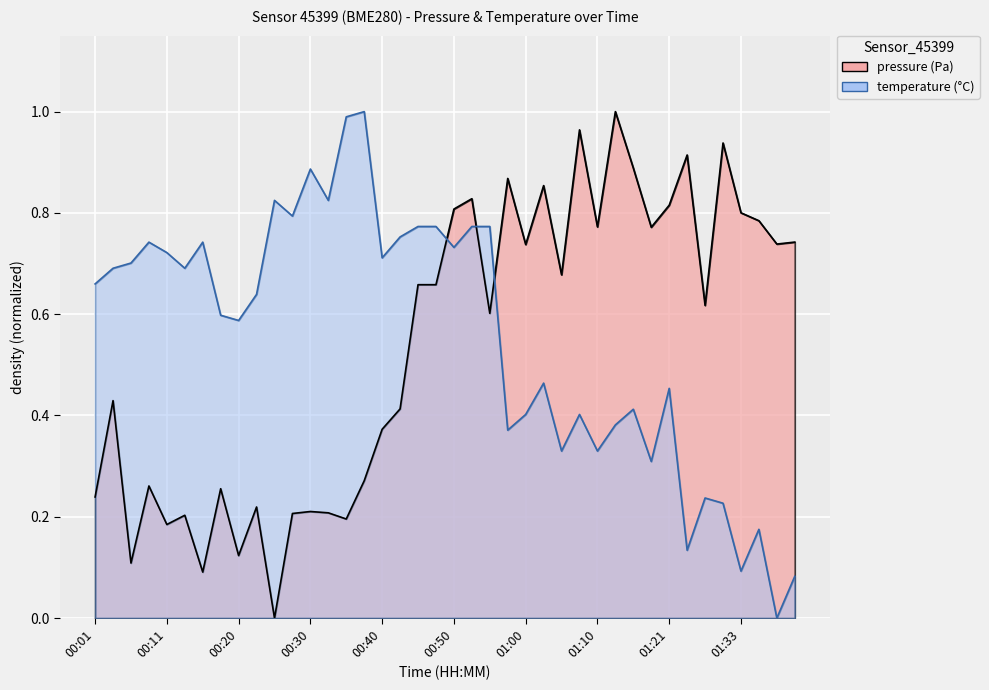

Where do pressure and temperature first cross each other?

00:48 and 00:50